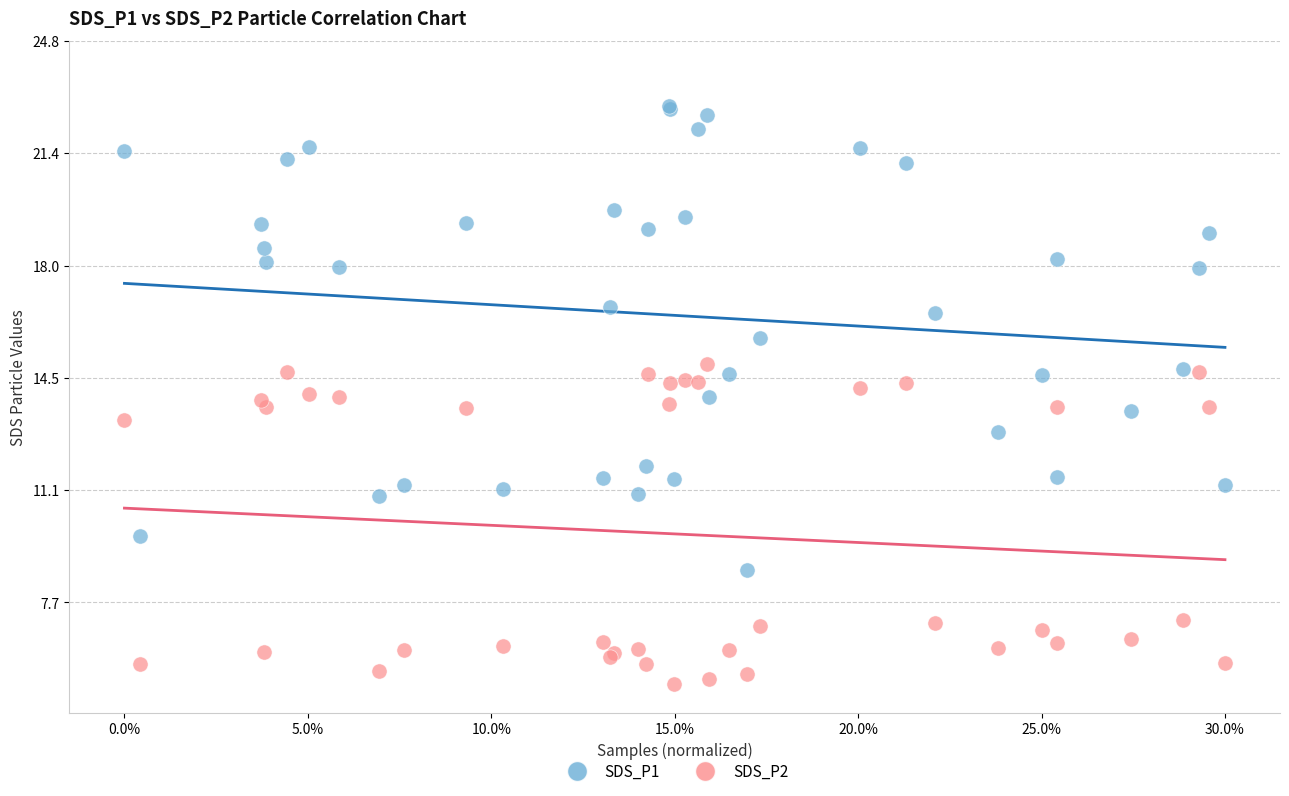

Which series has the widest spread of Y values?

SDS_P1